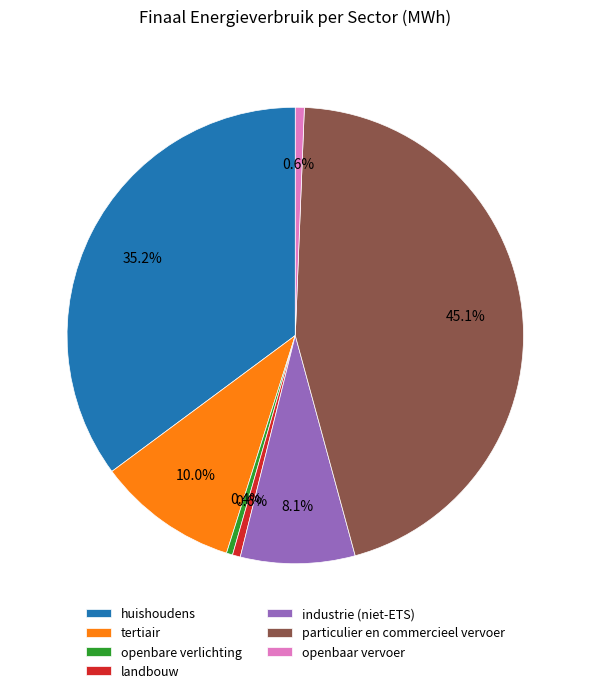

What percentage do industrie (niet-ETS) and huishoudens together represent?

43.3%